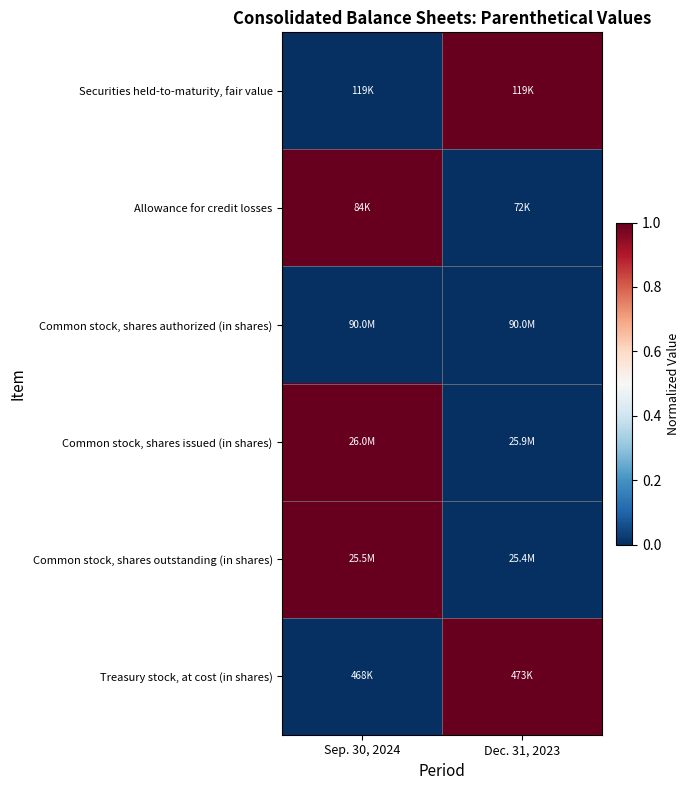

Reading right to left, what are all the values shown in this chart?

Securities held-to-maturity, fair value: Dec. 31, 2023=1	Sep. 30, 2024=0
Allowance for credit losses: Dec. 31, 2023=0	Sep. 30, 2024=1
Common stock, shares authorized (in shares): Dec. 31, 2023=0	Sep. 30, 2024=0
Common stock, shares issued (in shares): Dec. 31, 2023=0	Sep. 30, 2024=1
Common stock, shares outstanding (in shares): Dec. 31, 2023=0	Sep. 30, 2024=1
Treasury stock, at cost (in shares): Dec. 31, 2023=1	Sep. 30, 2024=0